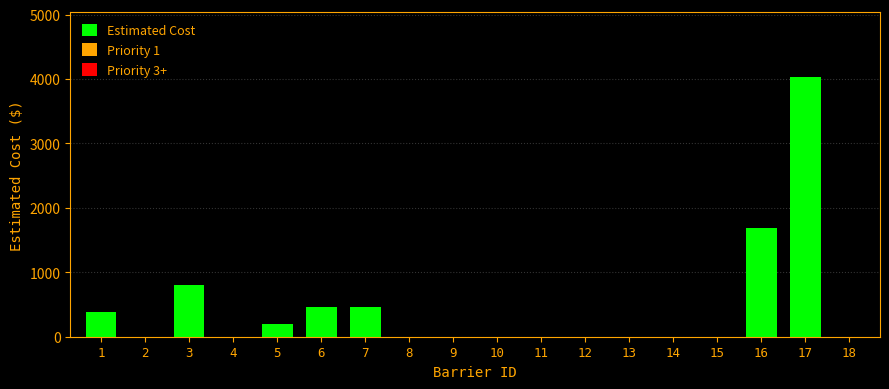

Count the number of data series in this chart.

1